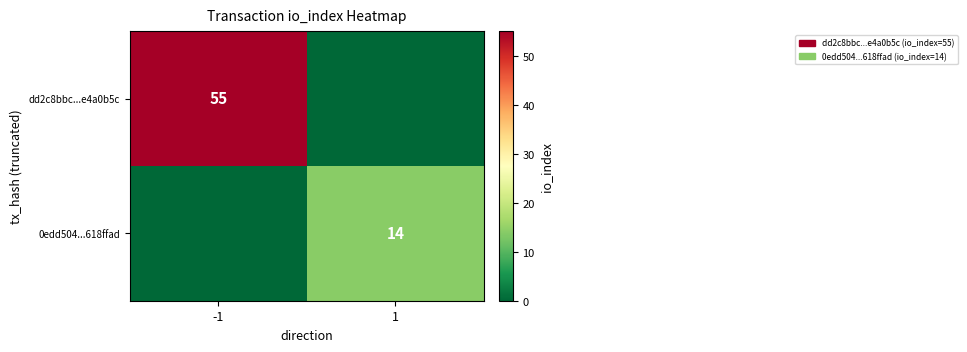

At which category is the sum across all series the highest?

-1